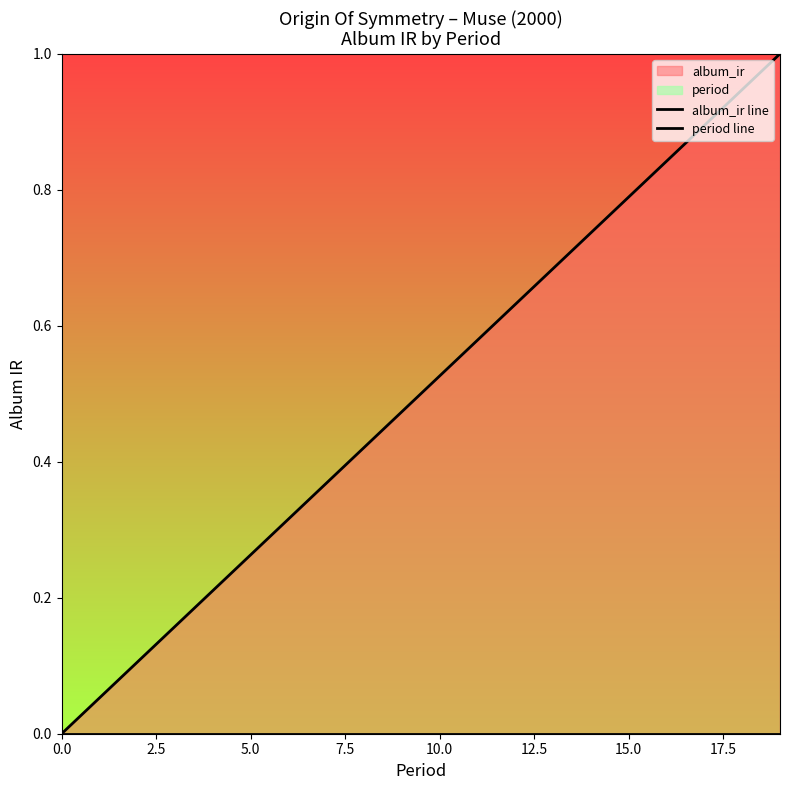

What is the label of the 17th point from the right?

7.5